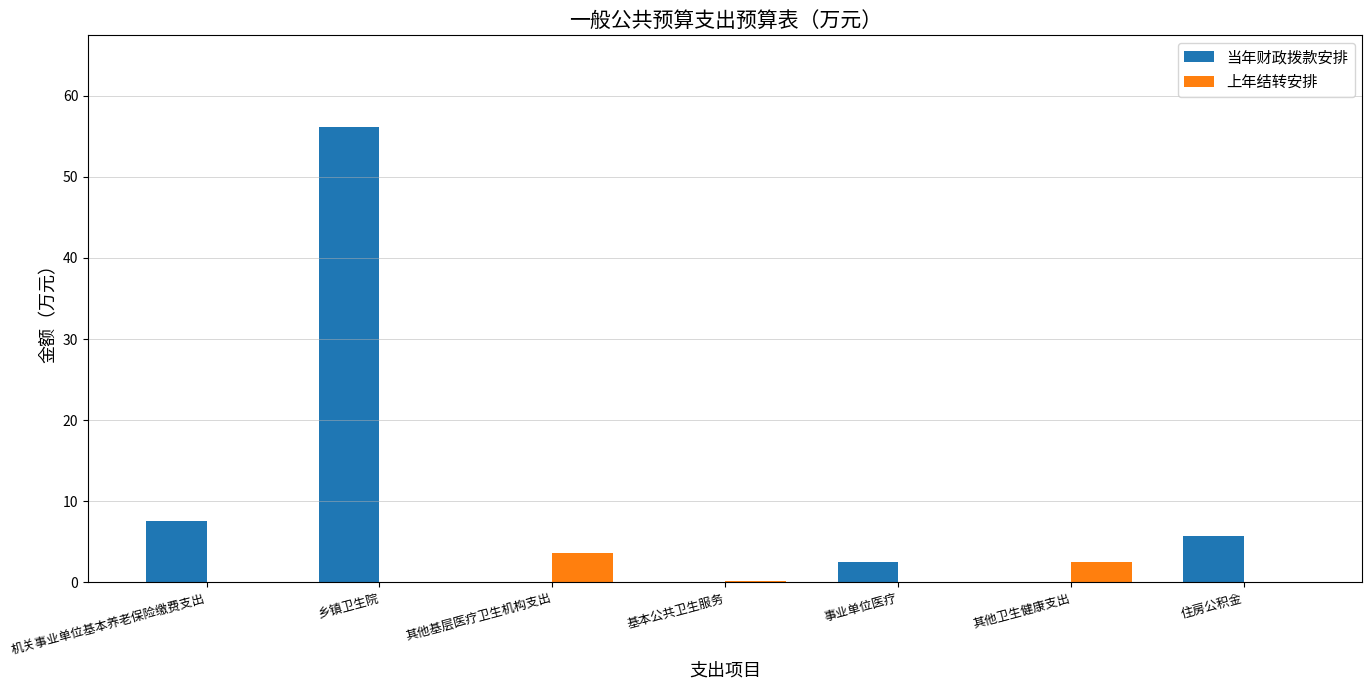

At which label is 当年财政拨款安排 closest to 28?

机关事业单位基本养老保险缴费支出